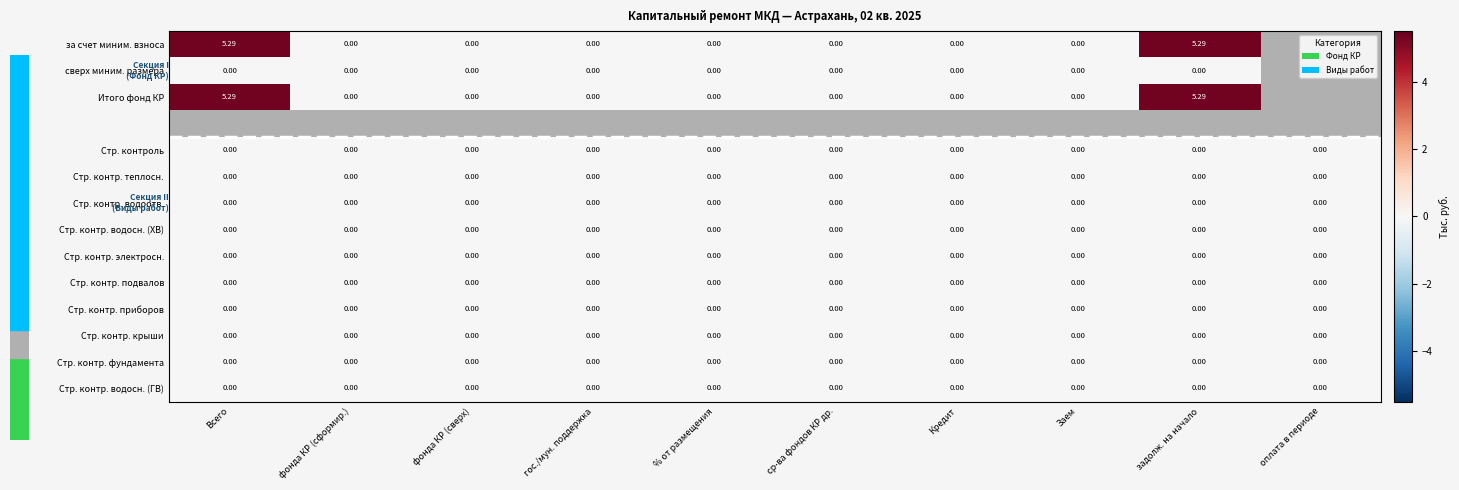

Which series has the largest range (max minus min)?

за счет миним. взноса